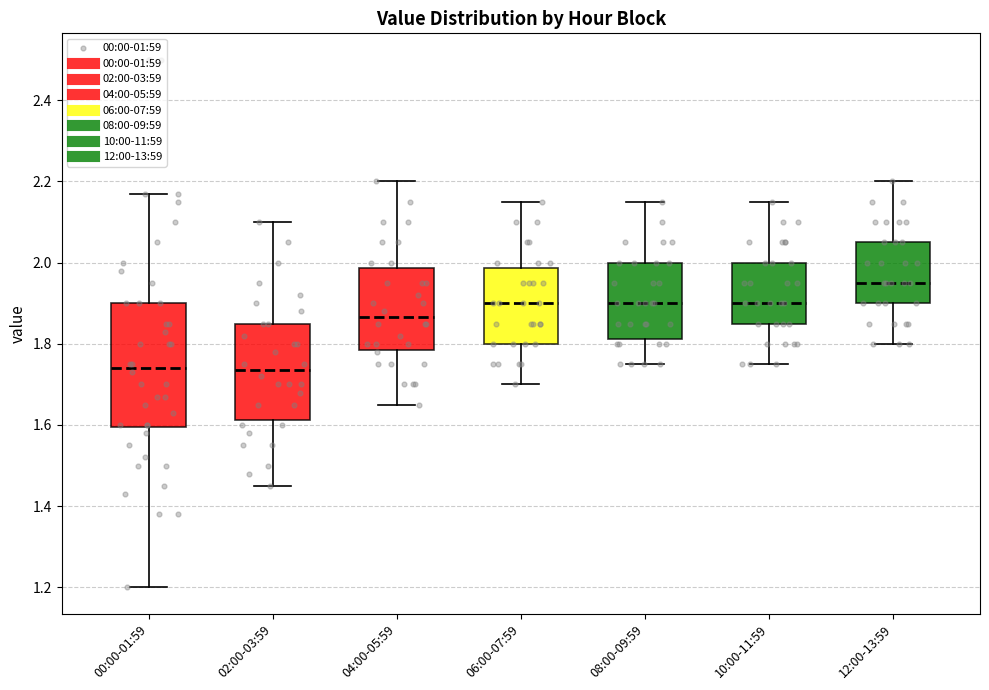

Reading left to right, transcribe this box plot: for each box, give where its median line is, the range the box spans, and where its two whiskers end, as read against the y-axis. The values are not printed on the chart, so give them approximately, as read against the axis.

00:00-01:59: median 1.74, box 1.60 to 1.90, whiskers 1.20 to 2.18
02:00-03:59: median 1.74, box 1.62 to 1.86, whiskers 1.46 to 2.10
04:00-05:59: median 1.86, box 1.78 to 1.98, whiskers 1.66 to 2.20
06:00-07:59: median 1.90, box 1.80 to 1.98, whiskers 1.70 to 2.16
08:00-09:59: median 1.90, box 1.82 to 2.00, whiskers 1.76 to 2.16
10:00-11:59: median 1.90, box 1.86 to 2.00, whiskers 1.76 to 2.16
12:00-13:59: median 1.96, box 1.90 to 2.06, whiskers 1.80 to 2.20